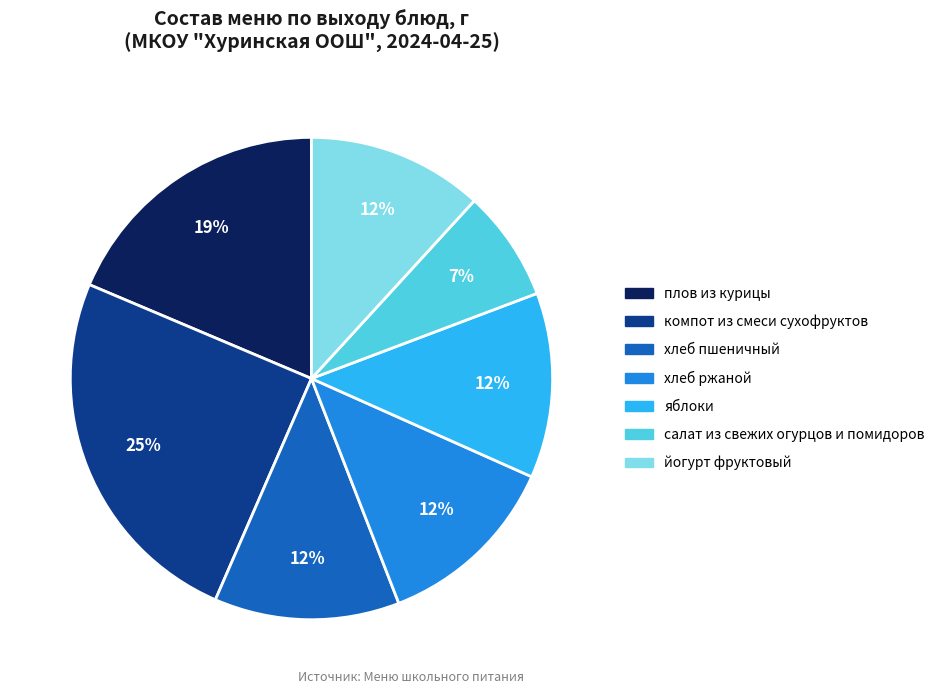

Combined, do компот из смеси сухофруктов and хлеб ржаной account for over 50%?

No